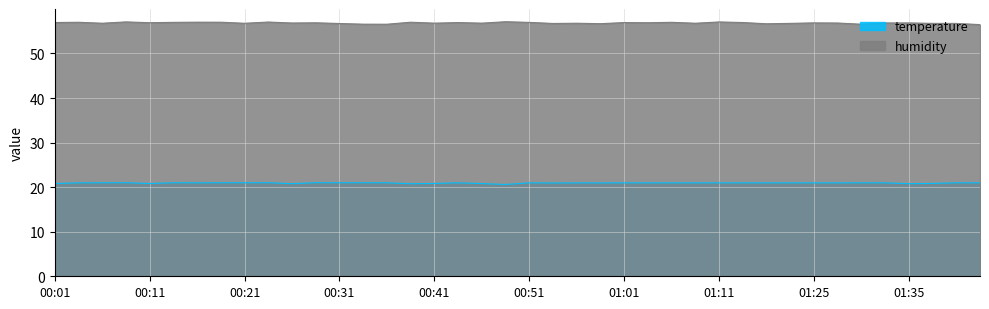

Which series has the largest total across all categories?

humidity